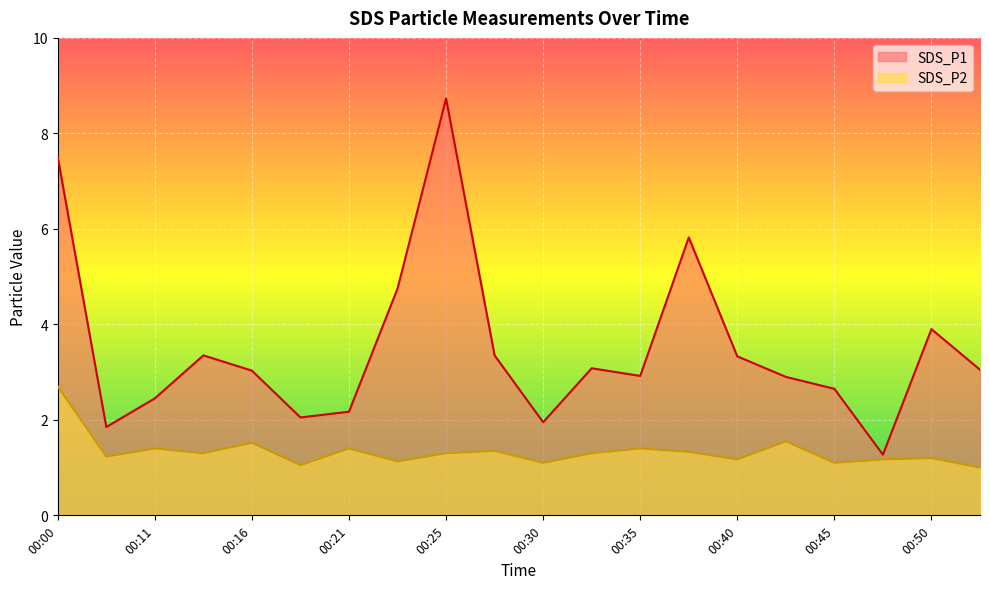

Does the chart display data point markers on the line(s)?

No